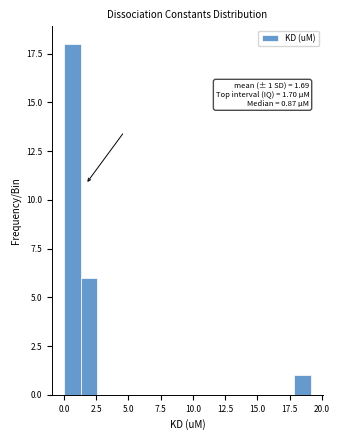

Read against the x-axis, roughly where is the centre of the tallest bar?

0.5